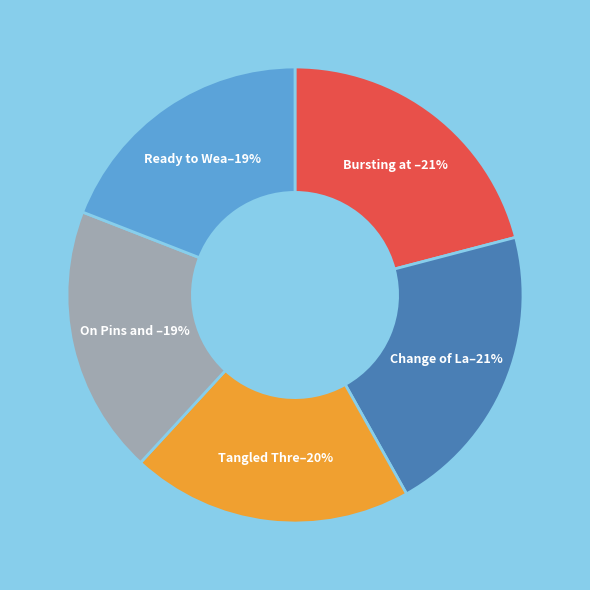

To the nearest percent, what is the average slice percentage?

20%